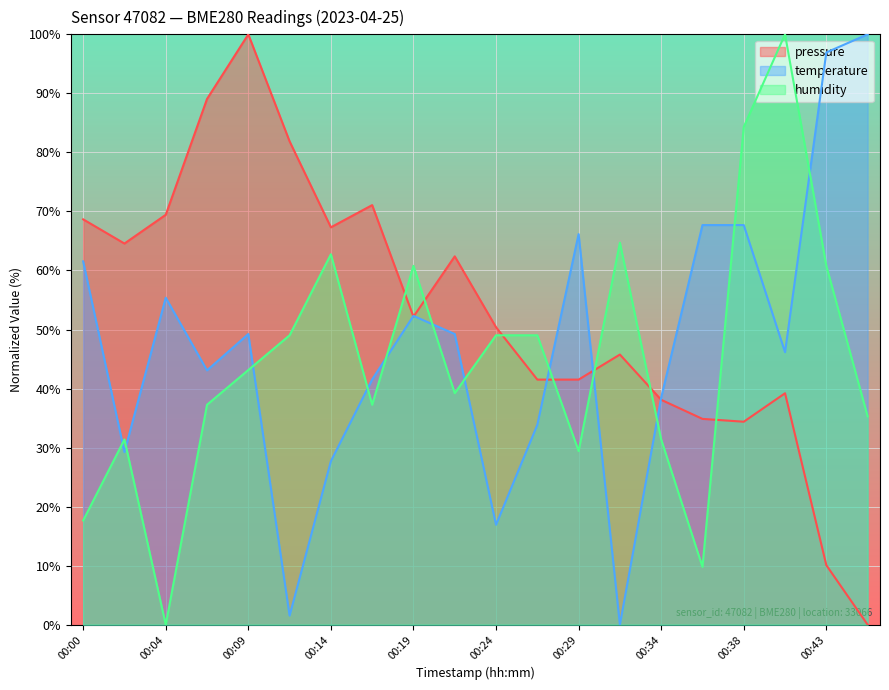

How many positive values does the temperature series have?

19